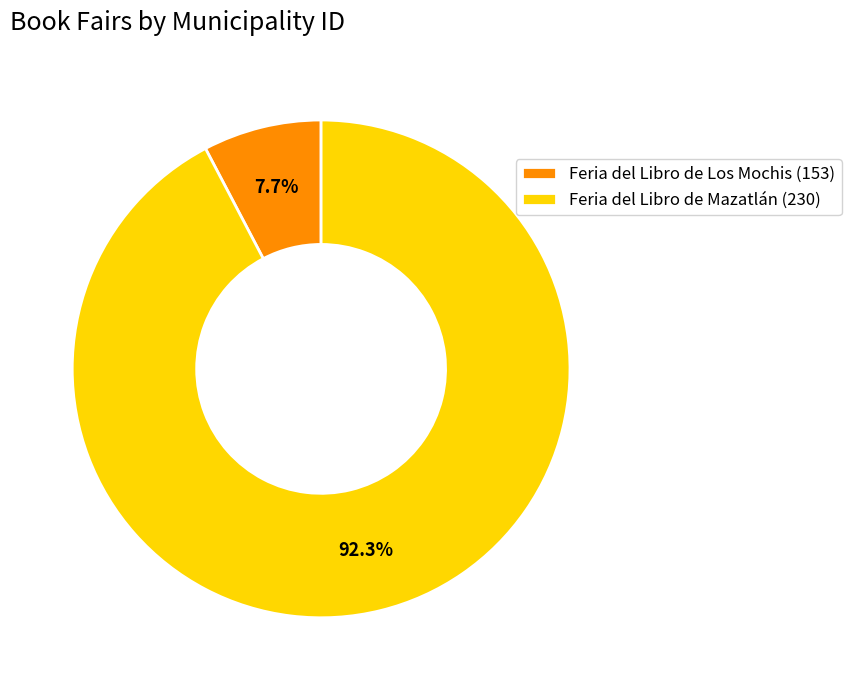

To the nearest percent, what portion does Feria del Libro de Mazatlán (230) represent?

92%